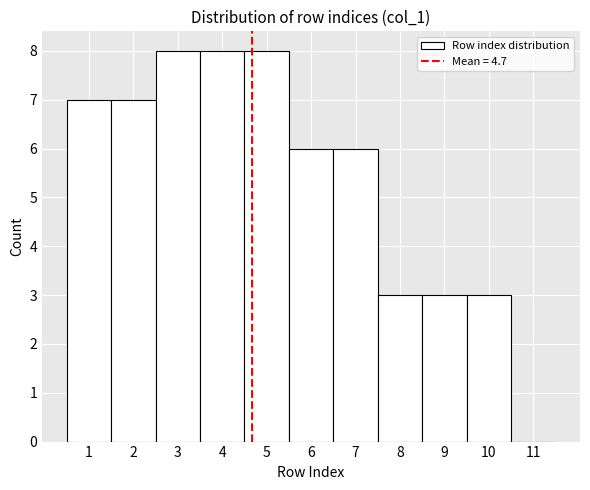

Reading left to right, list every bar in this chart as the range it spans on the x-axis followed by its height. The values are not printed on the chart, so give them approximately, as read against the axis.

0.5 to 1.5: 7
1.5 to 2.5: 7
2.5 to 3.5: 8
3.5 to 4.5: 8
4.5 to 5.5: 8
5.5 to 6.5: 6
6.5 to 7.5: 6
7.5 to 8.5: 3
8.5 to 9.5: 3
9.5 to 10.5: 3
10.5 to 11.5: 0